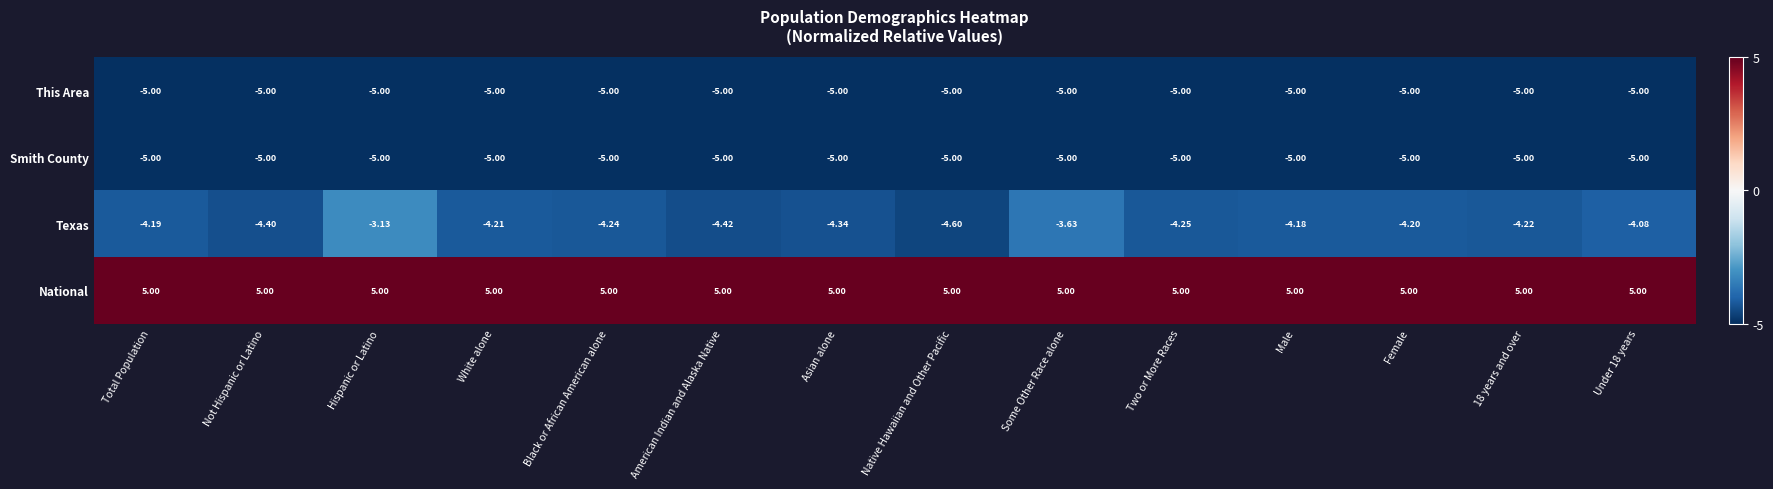

Which series has the largest total across all categories?

National